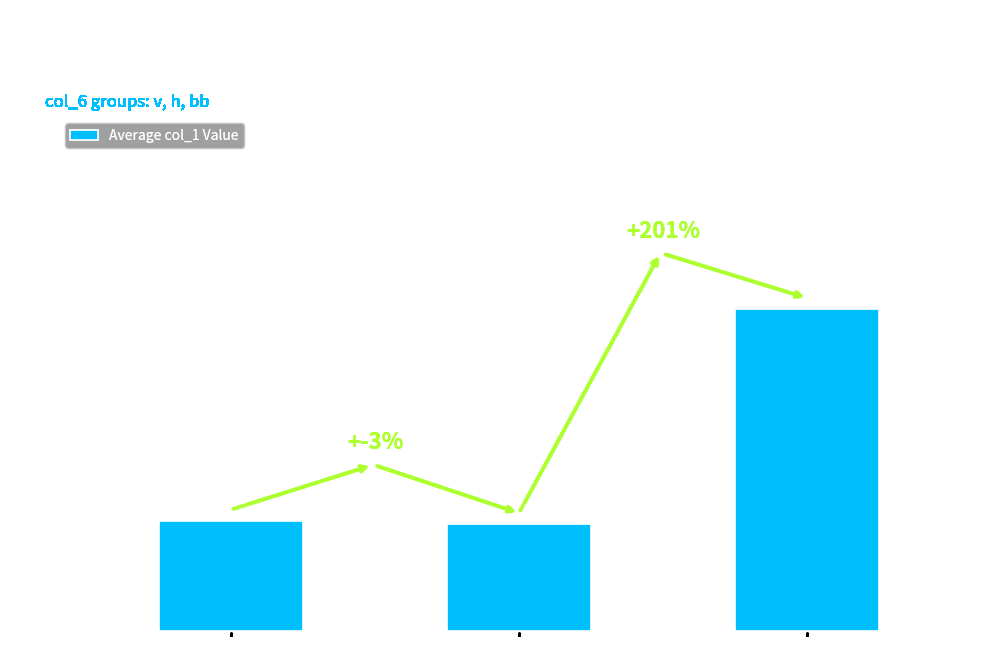

Is it true that the value at h is 4.4?

False